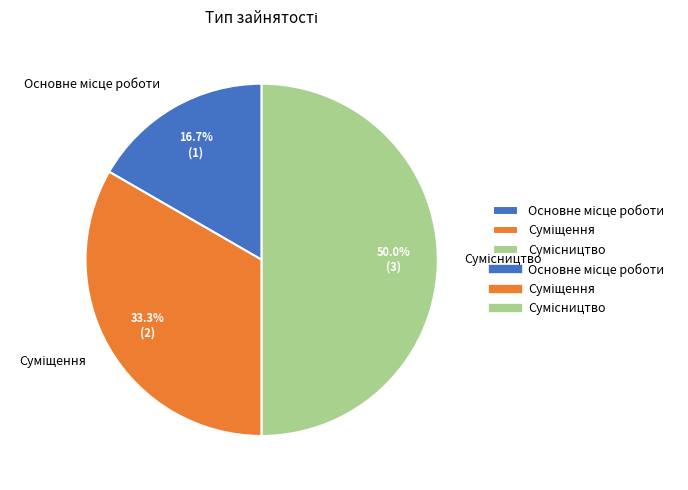

Is Сумісництво the majority of the pie?

No